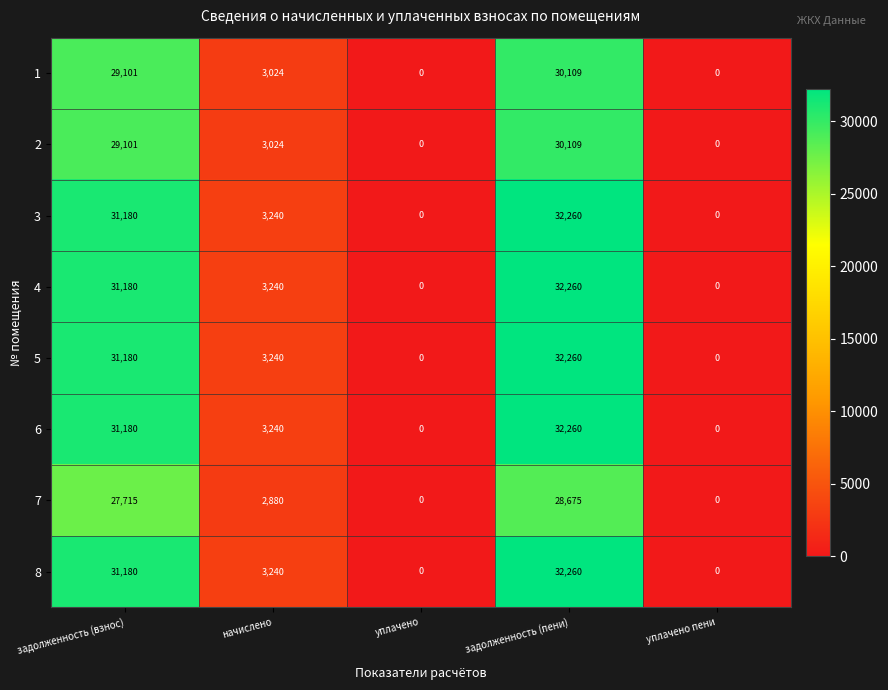

The value of 4 at уплачено is 0. True or false?

True